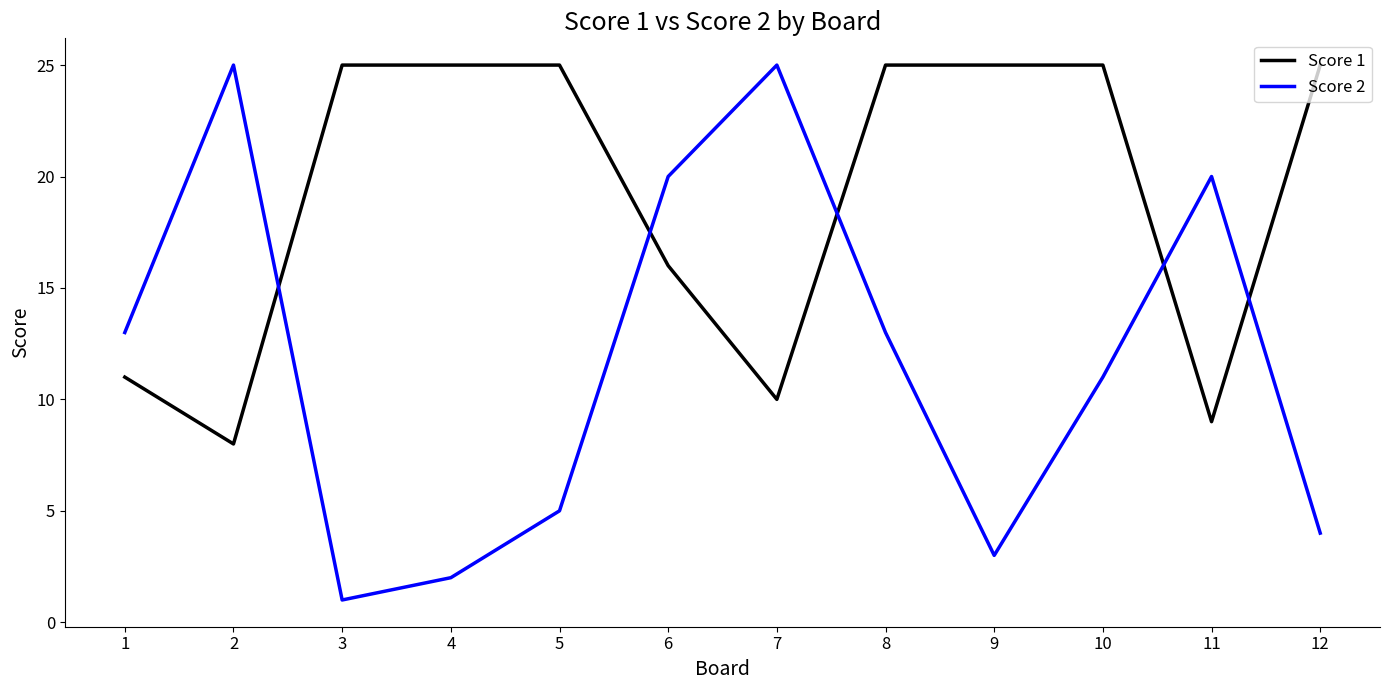

At which category is the sum across all series the highest?

8